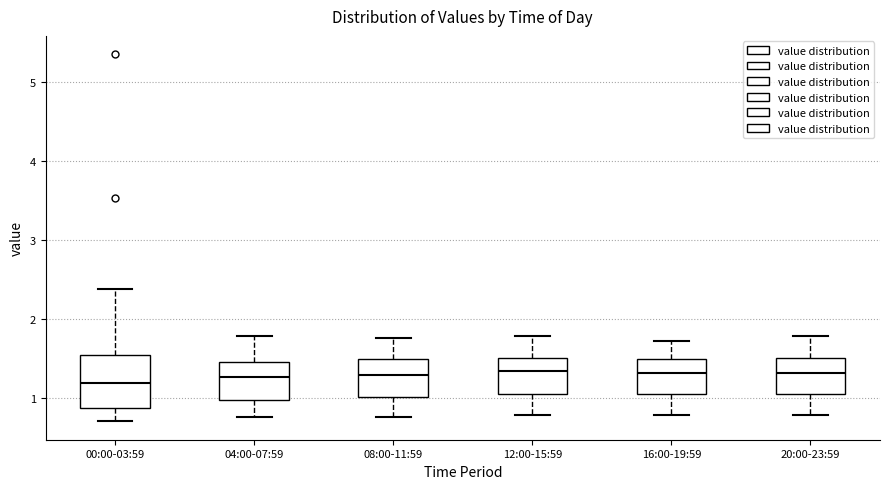

Comparing the boxes themselves (not the whiskers), which one is the tallest?

00:00-03:59